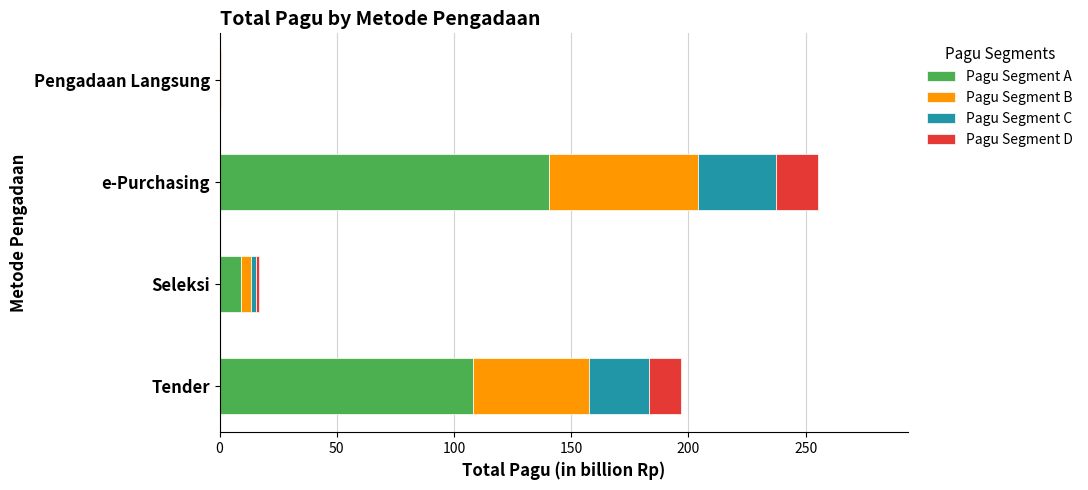

What is the total value across all series at e-Purchasing?

255.2